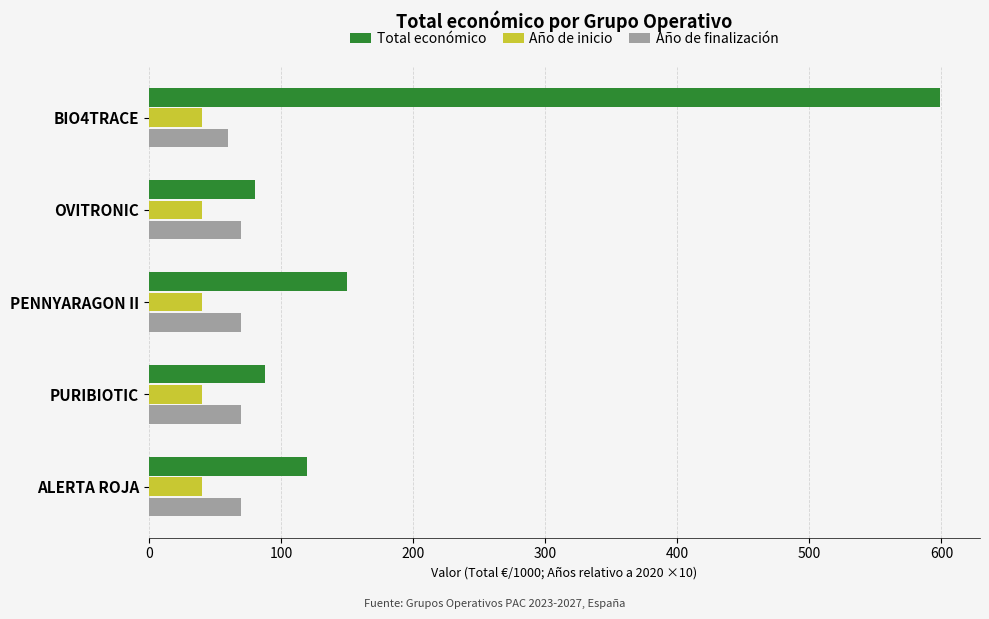

What is the maximum value for Total económico?

599.3